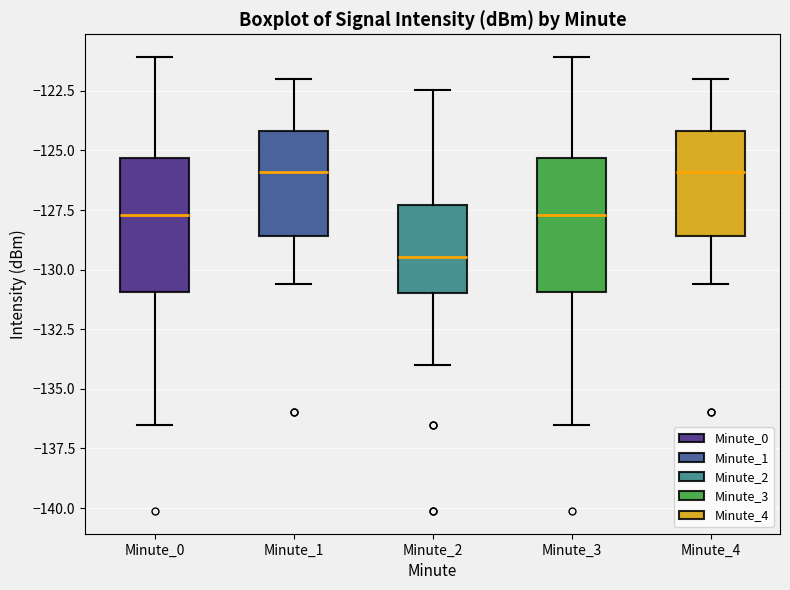

Reading left to right, transcribe this box plot: for each box, give where its median line is, the range the box spans, and where its two whiskers end, as read against the y-axis. The values are not printed on the chart, so give them approximately, as read against the axis.

Minute_0: median -127.5, box -131.0 to -125.5, whiskers -136.5 to -121.0
Minute_1: median -126.0, box -128.5 to -124.0, whiskers -130.5 to -122.0
Minute_2: median -129.5, box -131.0 to -127.5, whiskers -134.0 to -122.5
Minute_3: median -127.5, box -131.0 to -125.5, whiskers -136.5 to -121.0
Minute_4: median -126.0, box -128.5 to -124.0, whiskers -130.5 to -122.0